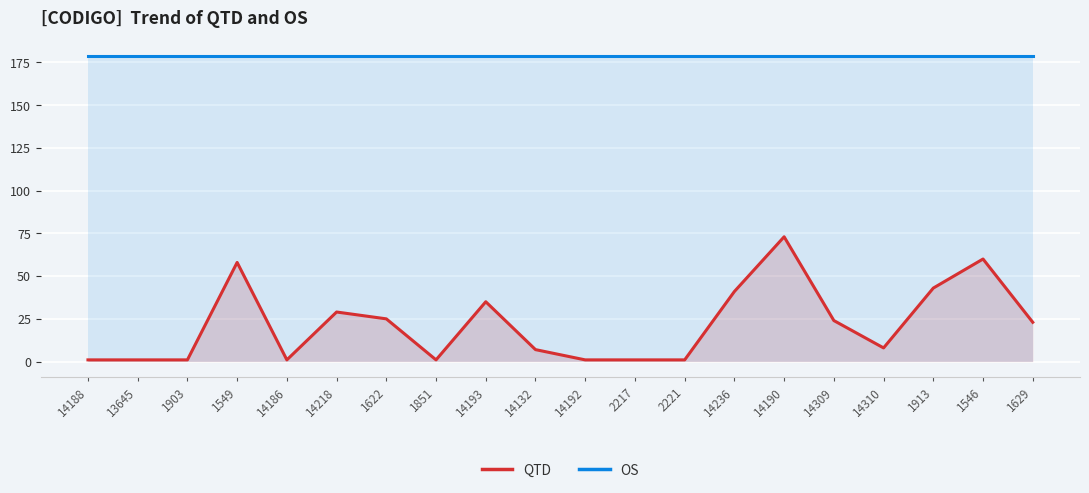

Between 14188 and 13645, which series saw the biggest shift?

QTD